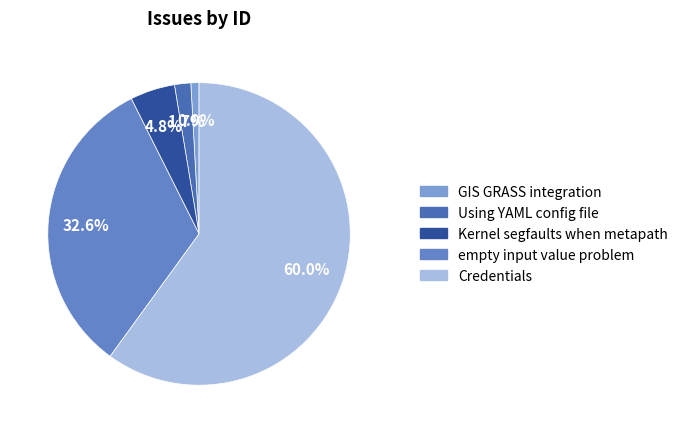

Between empty input value problem and GIS GRASS integration, which is larger?

empty input value problem